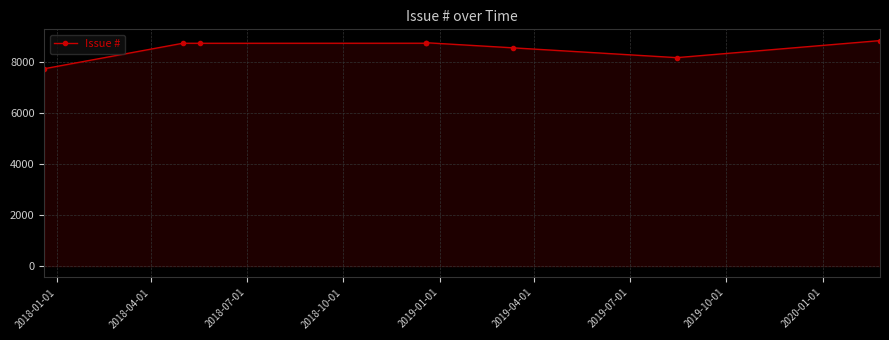

Does the chart display data point markers on the line(s)?

Yes